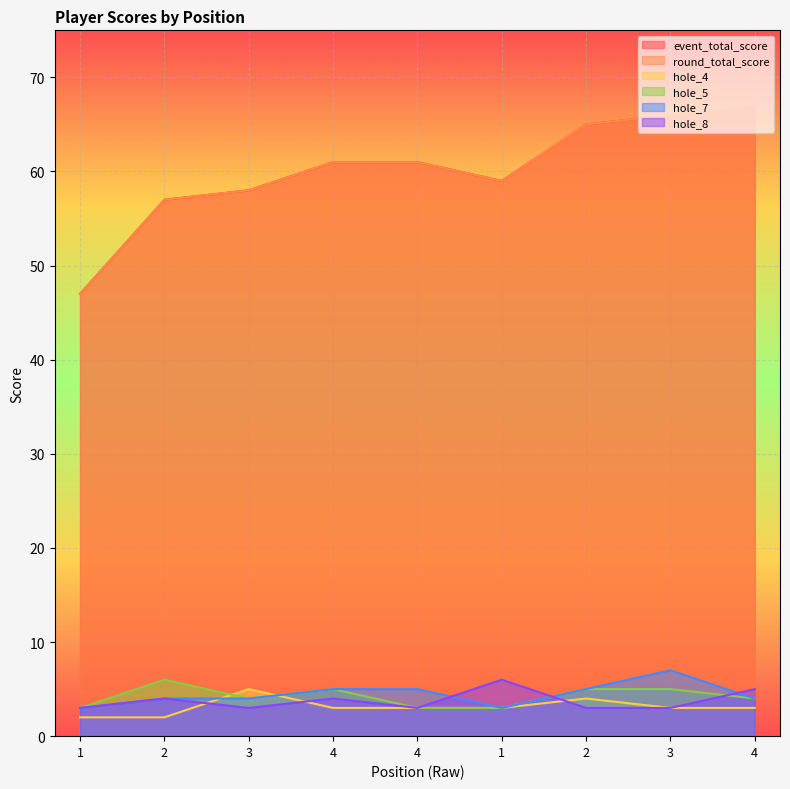

True or false: hole_5 has a value of 6 at 2.

True